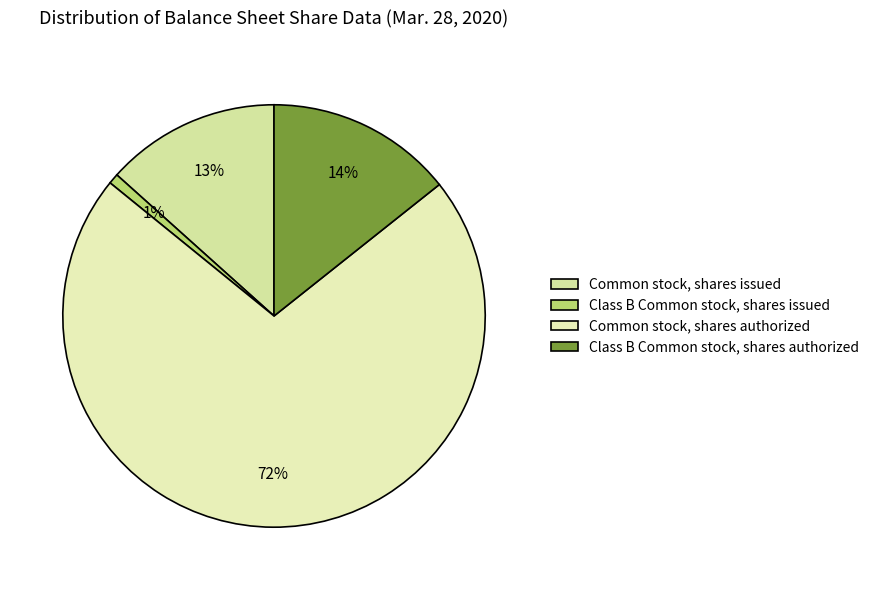

Count the number of slices in the pie.

4